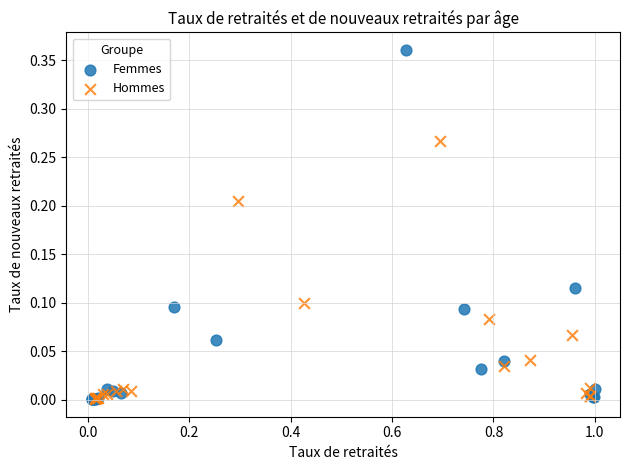

Which series has the largest Y range (max minus min)?

Femmes